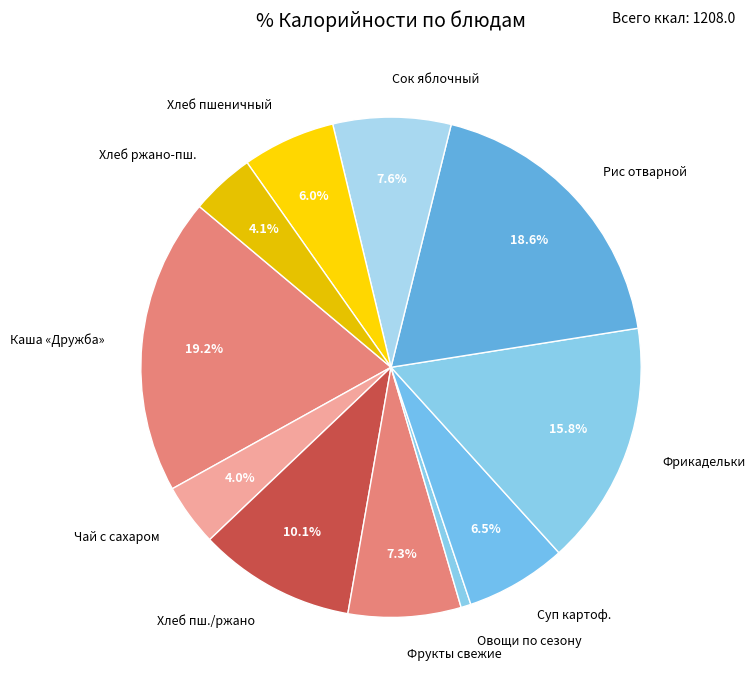

Is there any slice that represents more than half of the pie?

No